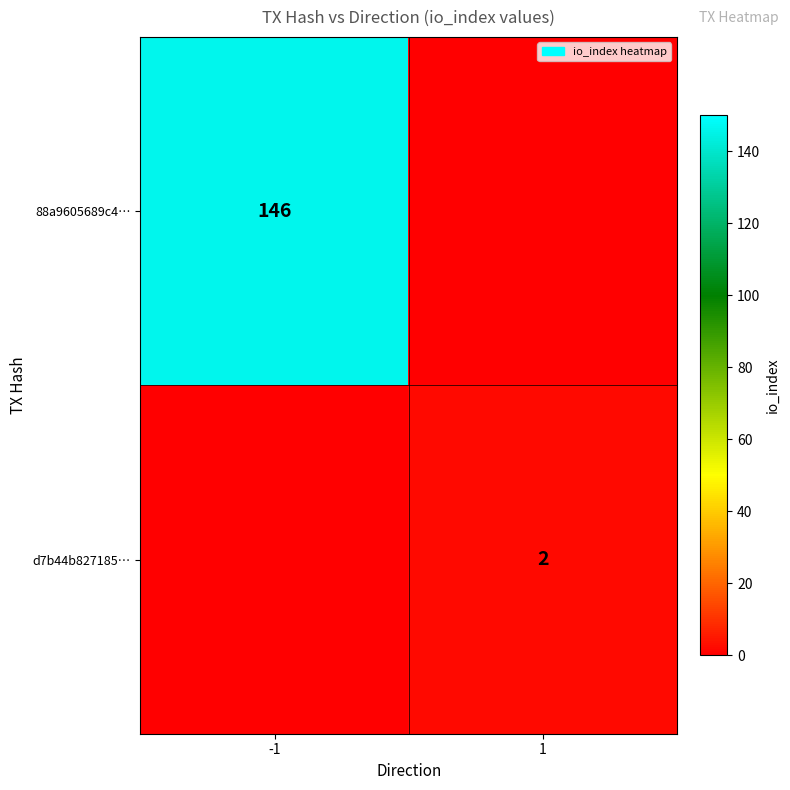

True or false: 88a9605689c4… has a value of 146 at -1.

True